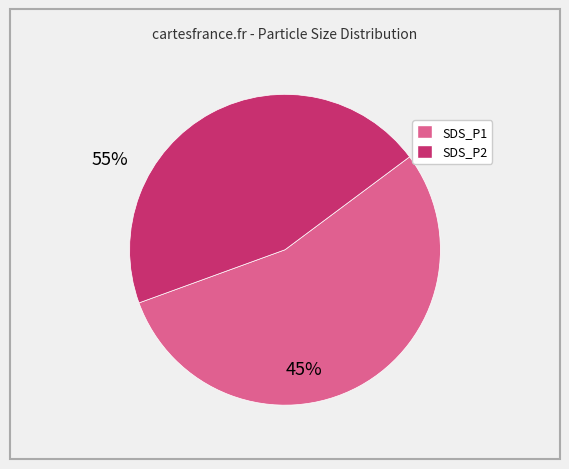

Count the number of slices in the pie.

2